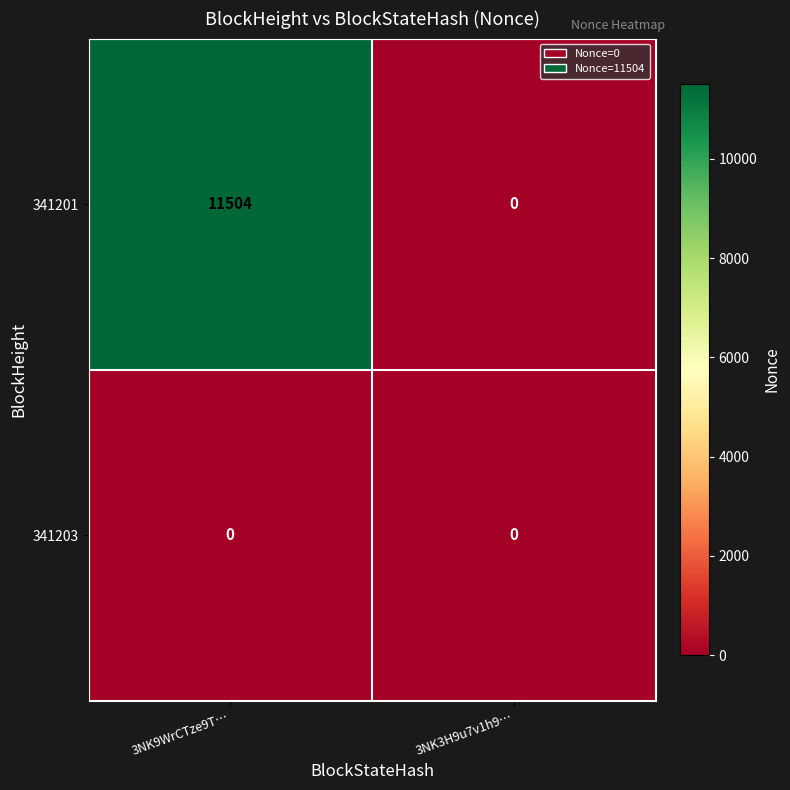

What is the greatest value displayed?

11504